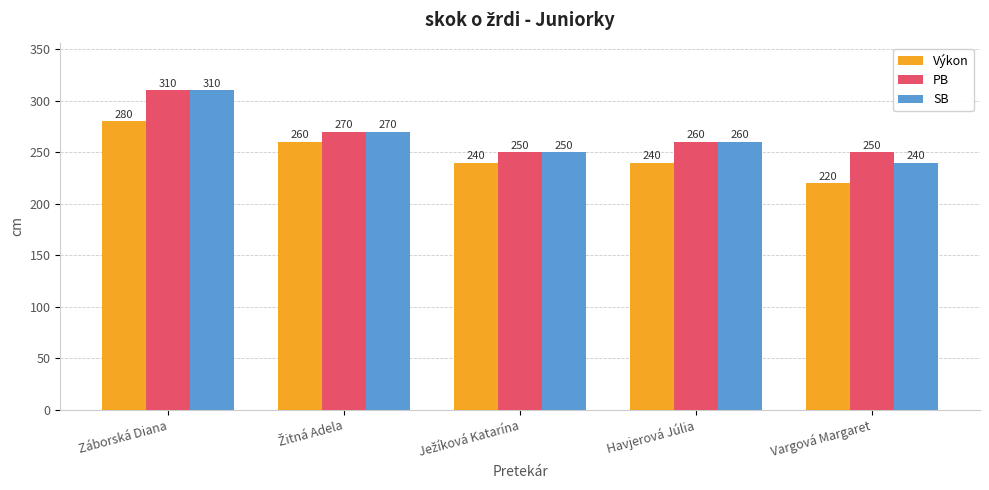

At how many categories does at least one series exceed 223?

5